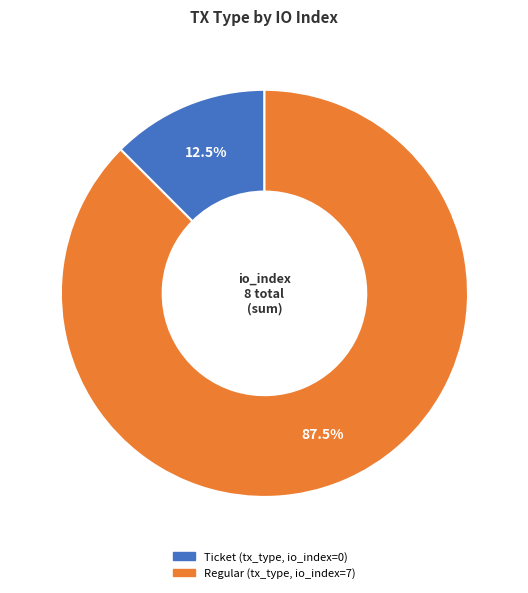

Is there any slice that represents more than half of the pie?

Yes